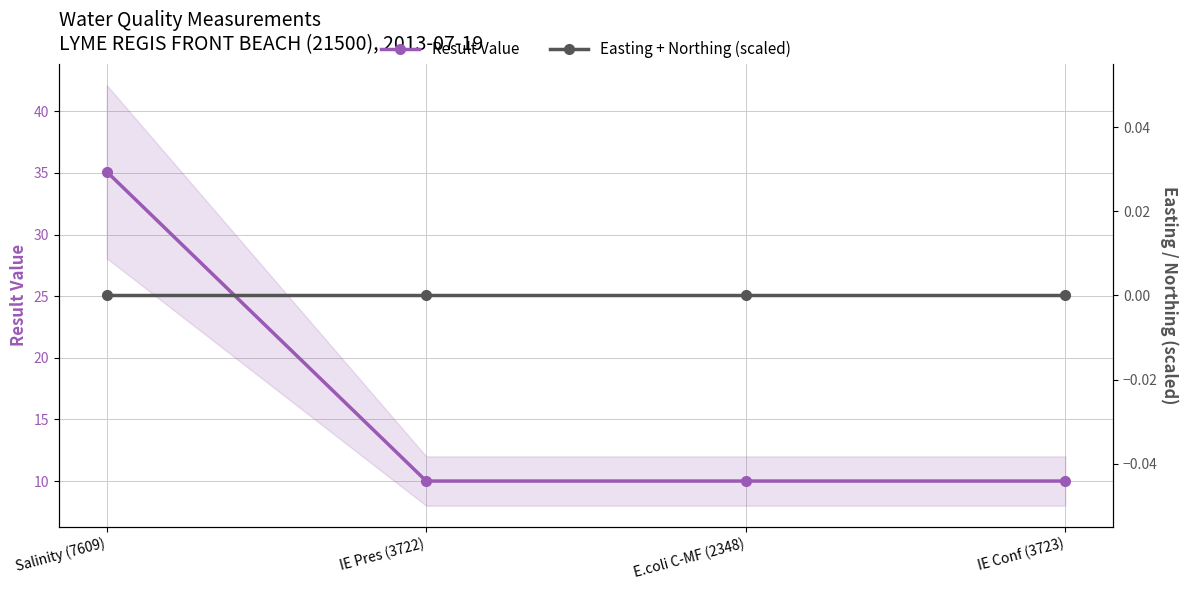

What is the label of the 3rd point from the left?

E.coli C-MF (2348)